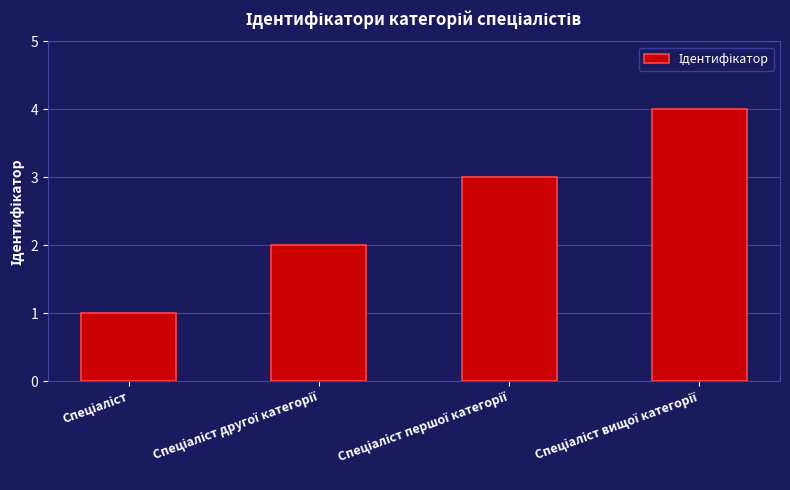

What is the maximum value shown in the chart?

4